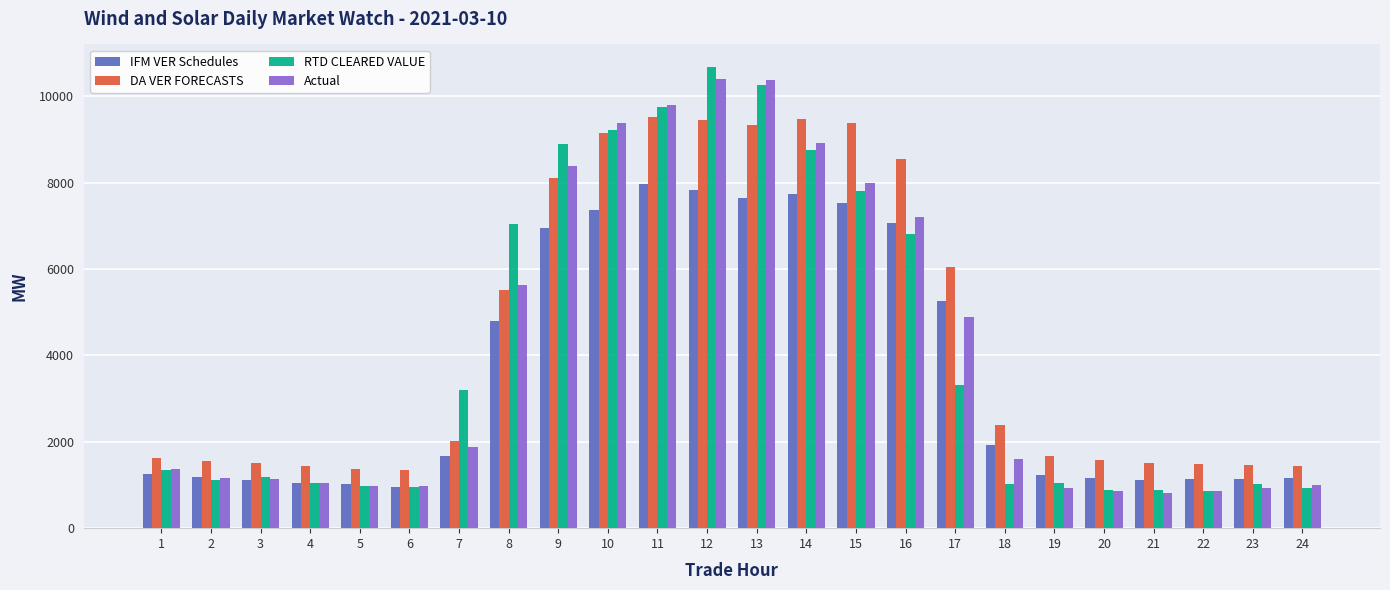

What is the maximum value shown in the chart?

10666.3